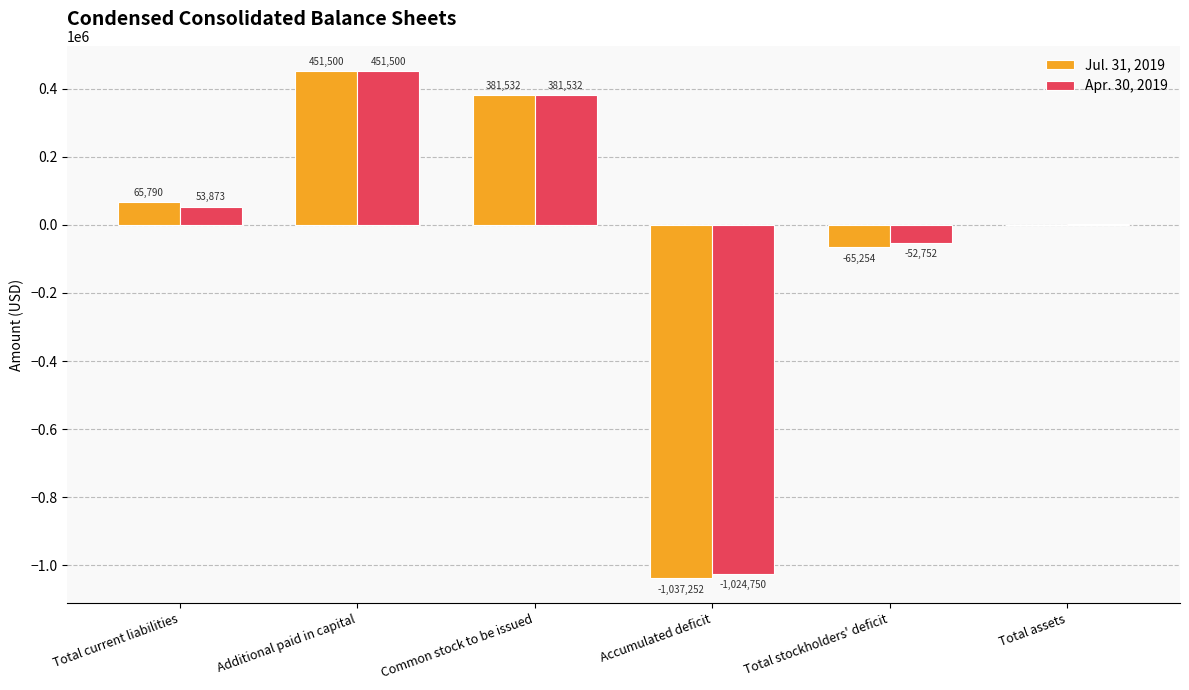

Reading right to left, list all the values displayed in this chart.

Jul. 31, 2019: Total assets=536	Total stockholders' deficit=-65254	Accumulated deficit=-1037252	Common stock to be issued=381532	Additional paid in capital=451500	Total current liabilities=65790
Apr. 30, 2019: Total assets=1121	Total stockholders' deficit=-52752	Accumulated deficit=-1024750	Common stock to be issued=381532	Additional paid in capital=451500	Total current liabilities=53873